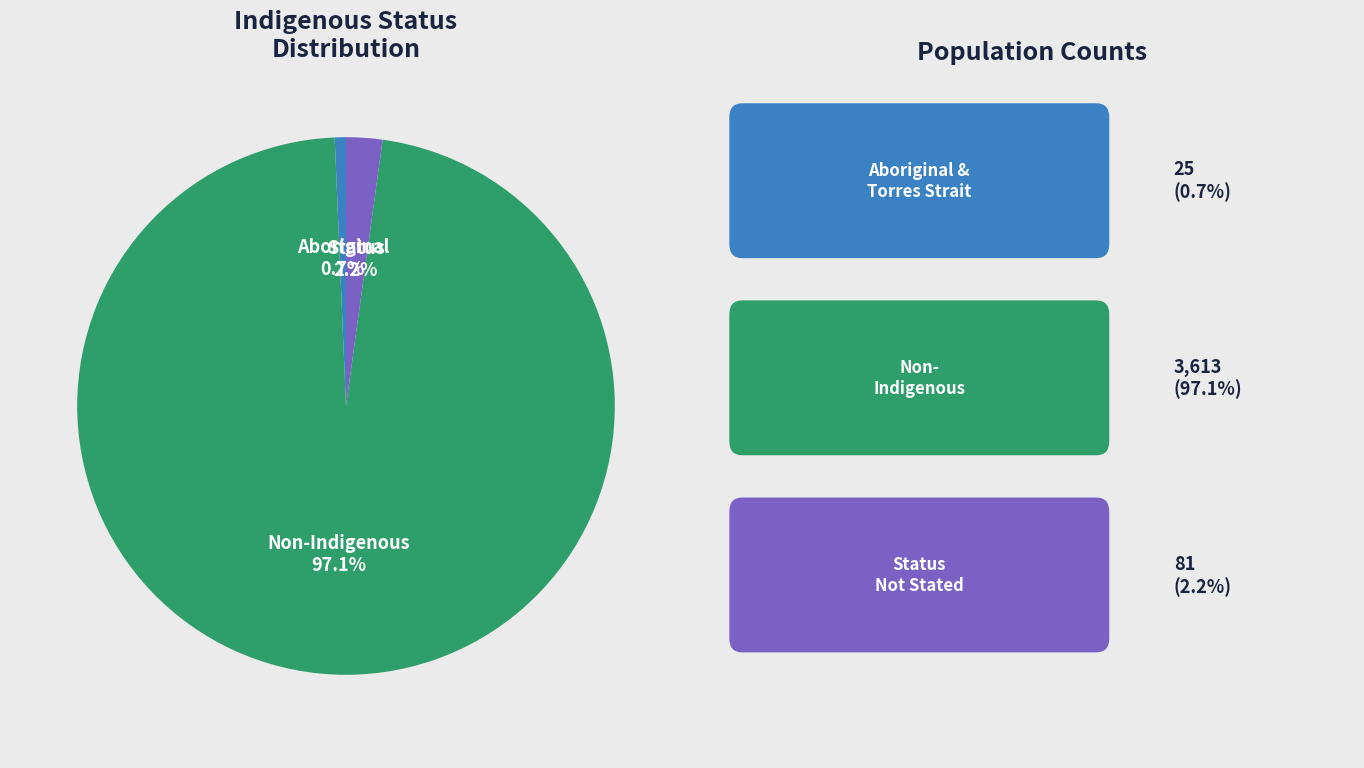

Does any single category account for the majority?

Yes